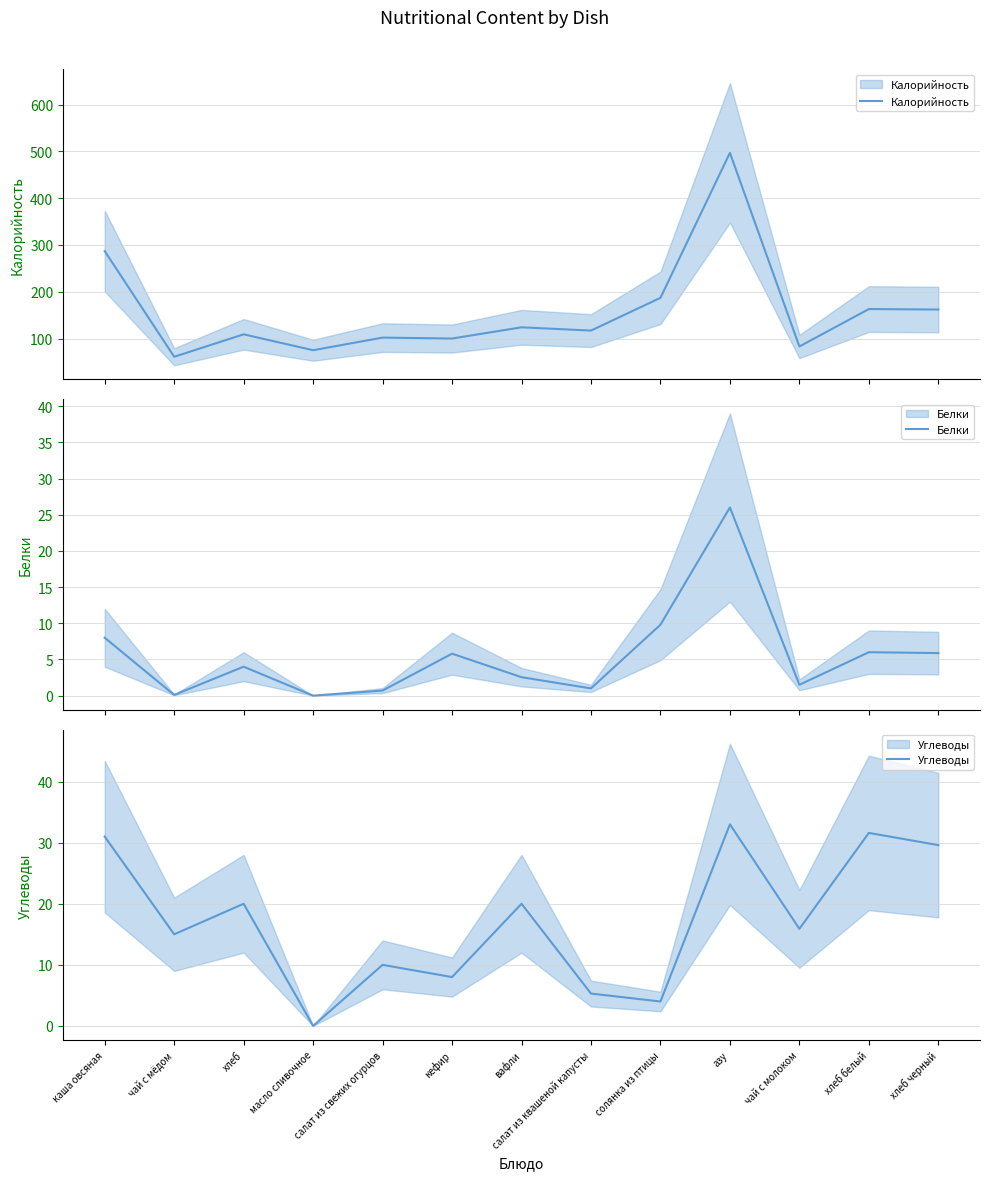

Reading left to right, what are all the values shown in this chart?

Калорийность: 287.0	61.0	109.0	75.0	102.0	100.0	124.0	117.0	187.0	497.0	83.0	163.0	162.0
Белки: 8.0	0.1	4.0	0.0	0.7	5.8	2.5	1.0	9.8	26.0	1.5	6.0	5.9
Углеводы: 31.0	15.0	20.0	0.0	10.0	8.0	20.0	5.3	4.0	33.0	15.9	31.6	29.6